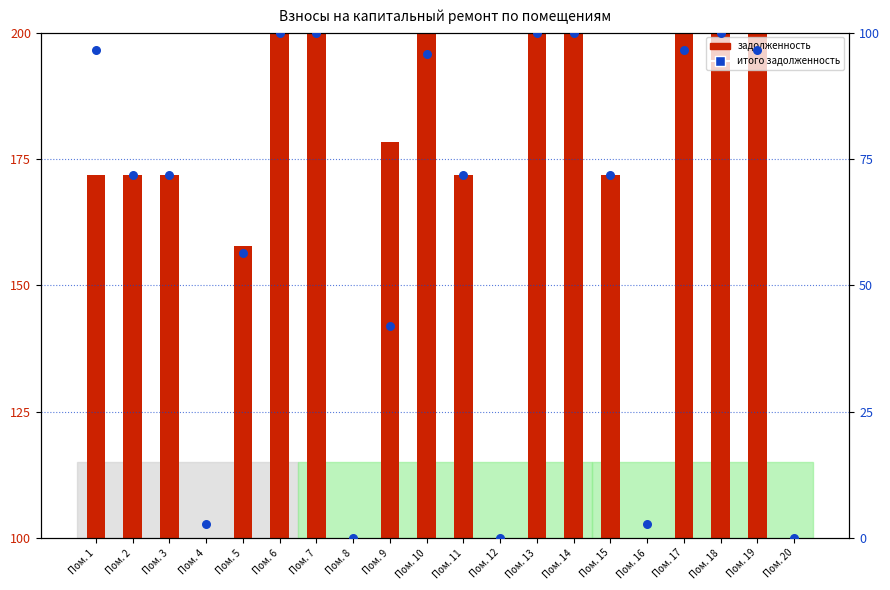

Which series reaches the maximum Y coordinate?

задолженность